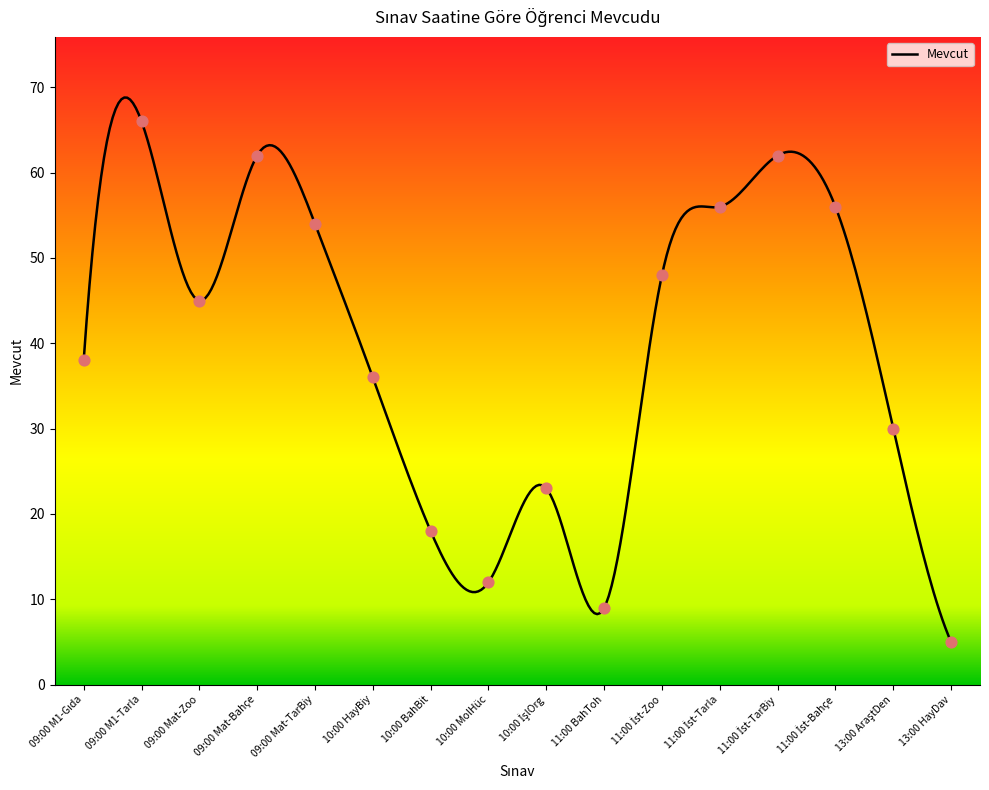

What is the maximum value for Mevcut?

68.8